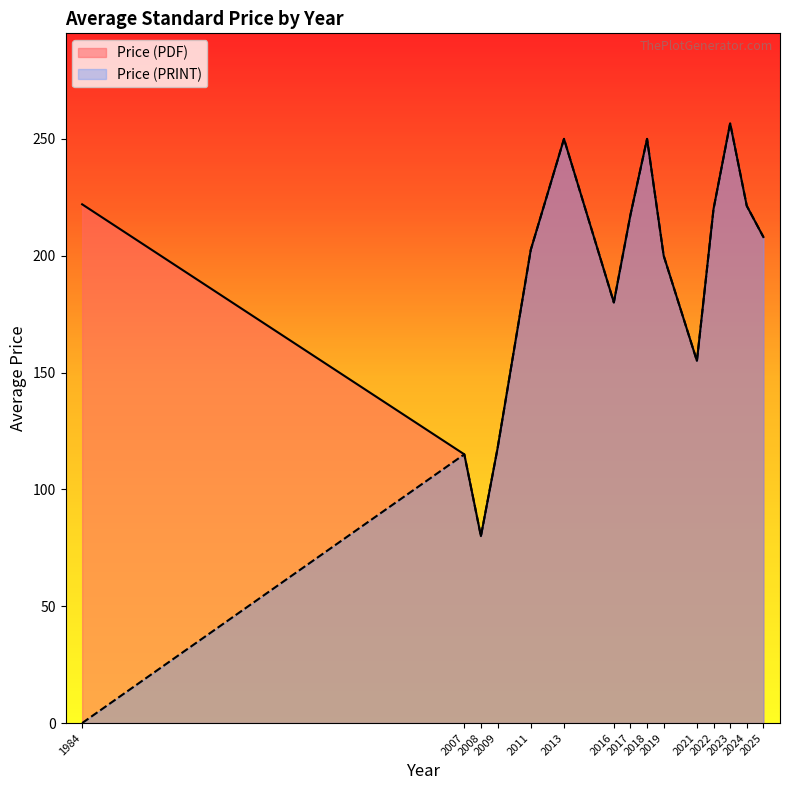

Where is the first local minimum for Price (PRINT)?

2008